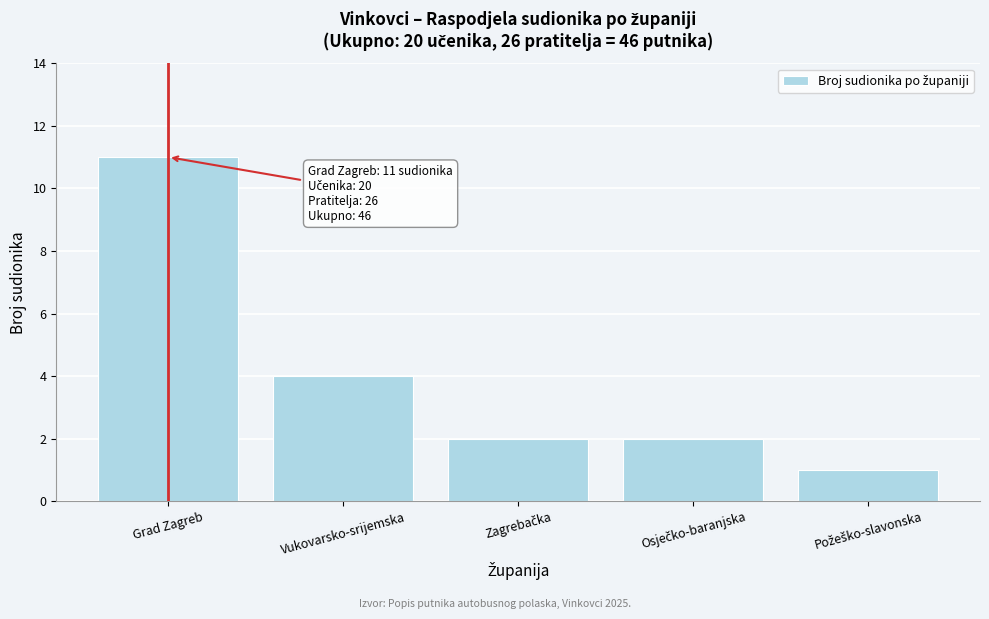

Reading left to right, extract all data points from this chart.

11	4	2	2	1